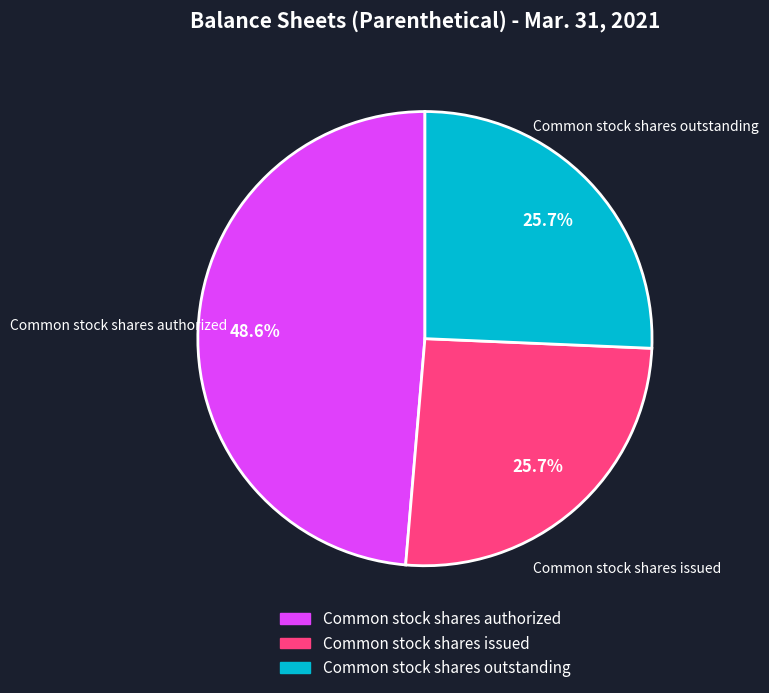

What percentage is NOT represented by Common stock shares issued?

74.3%